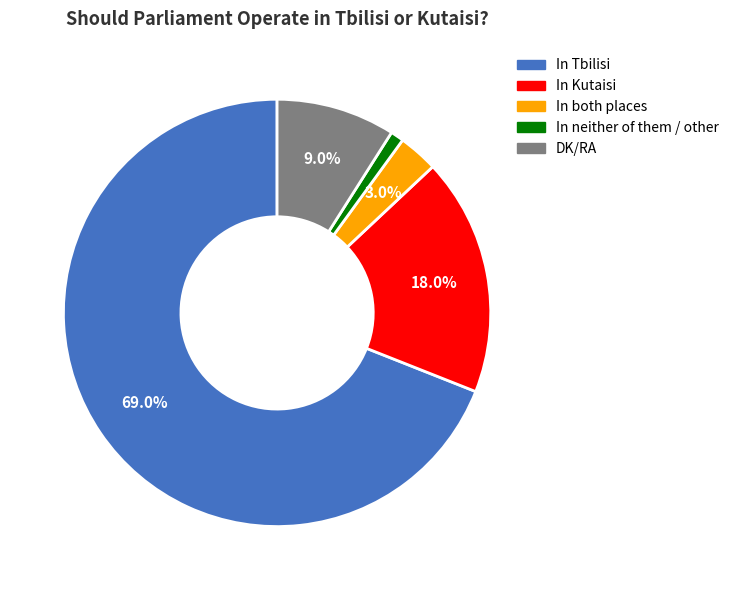

The In neither of them / other slice represents 1% of the pie. True or false?

True